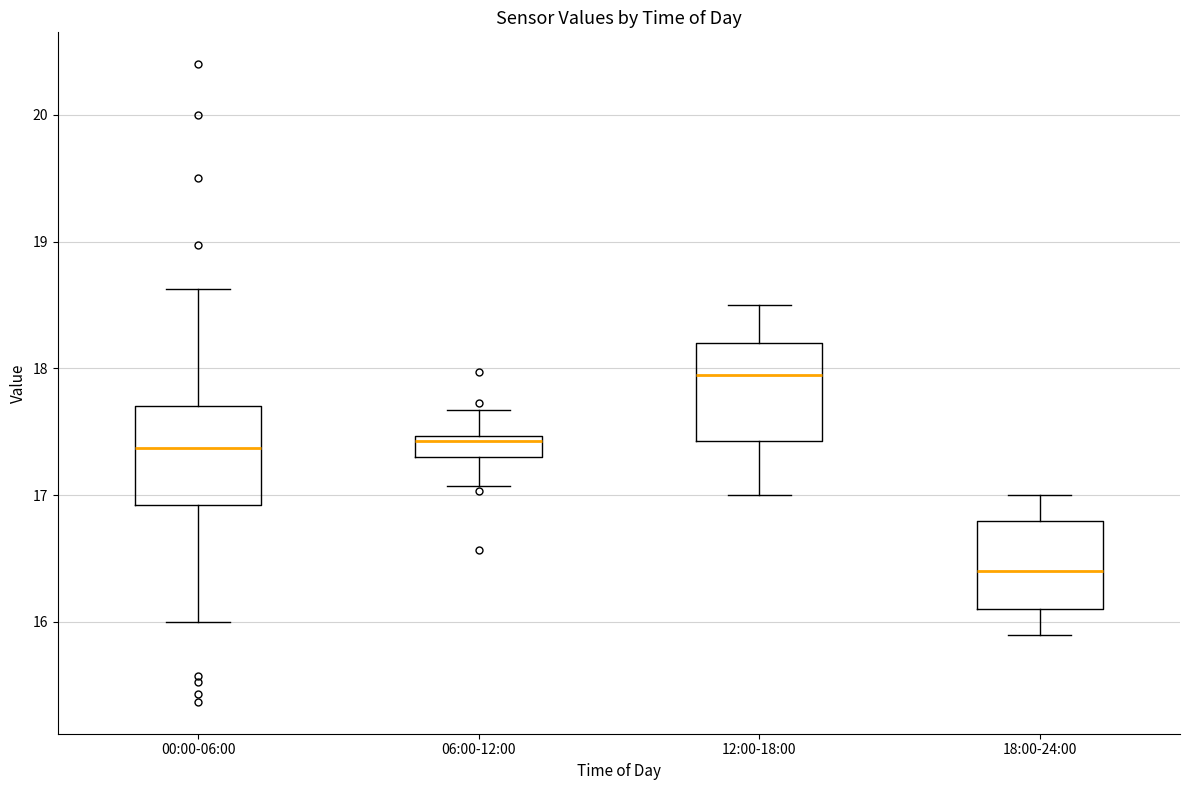

Which box's median line is the highest?

12:00-18:00